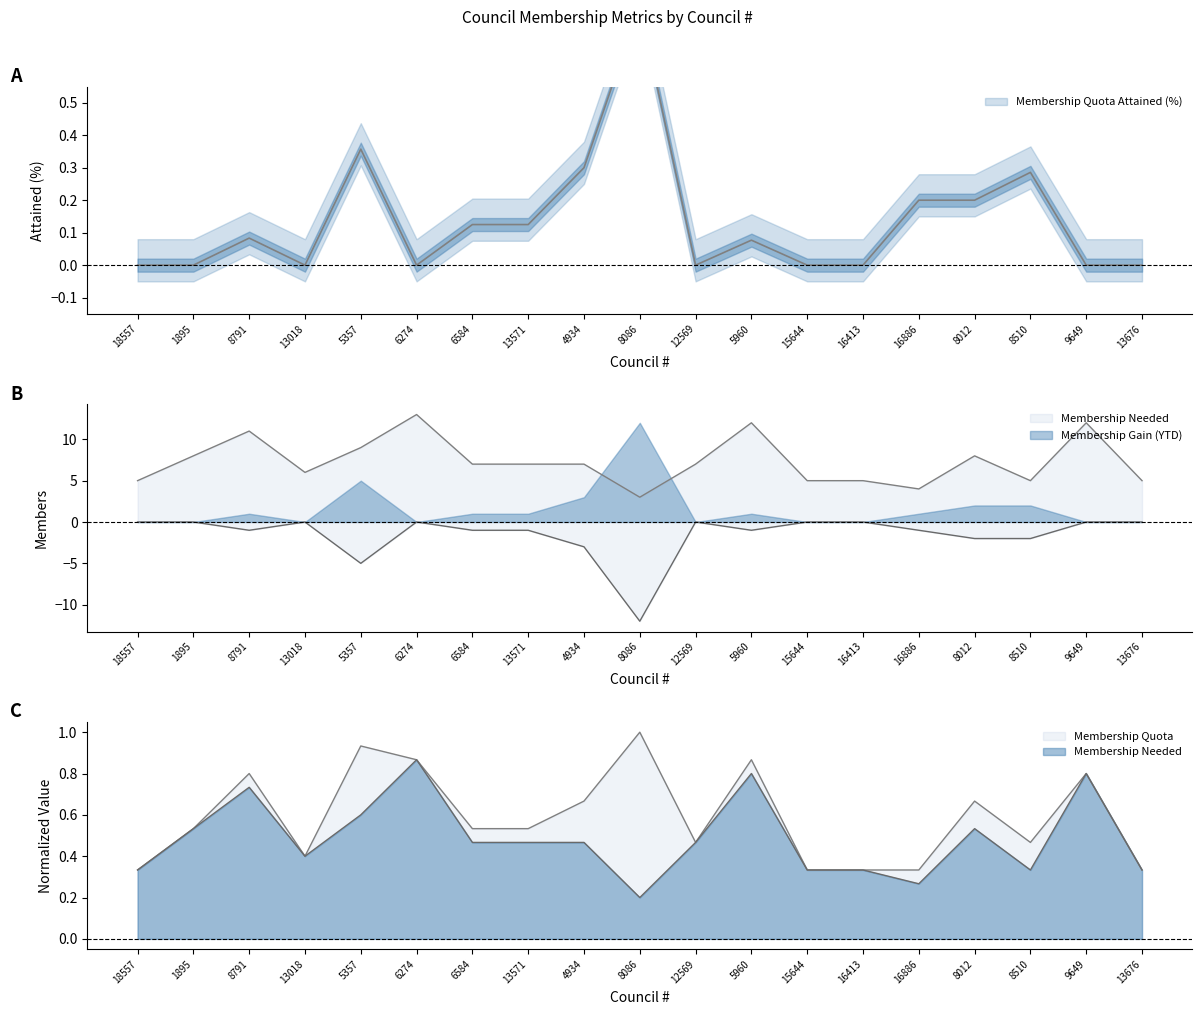

Rank the series by their maximum value, from lowest to highest.

Membership Gain (YTD), Membership Quota Attained (%), Membership Quota, Membership Needed